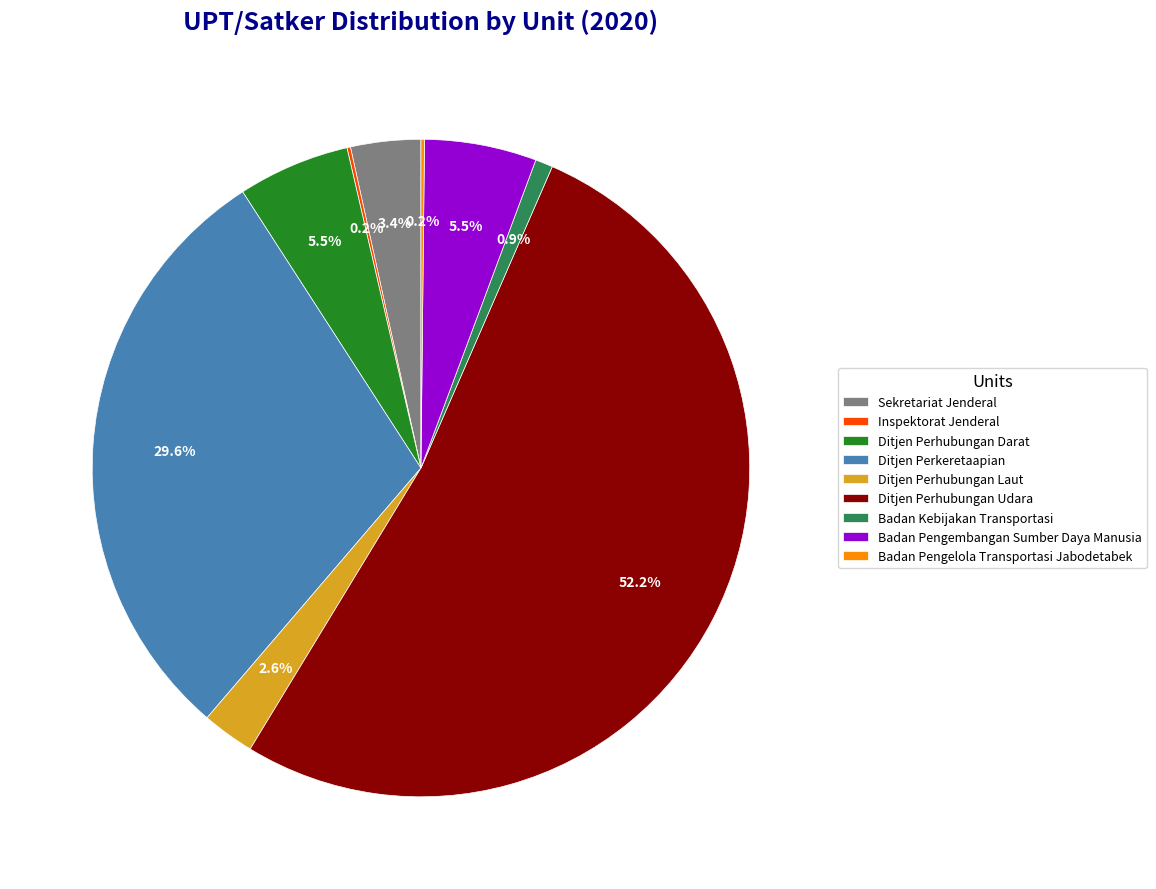

To the nearest percent, what is the difference between the largest and smallest slice percentages?

52%